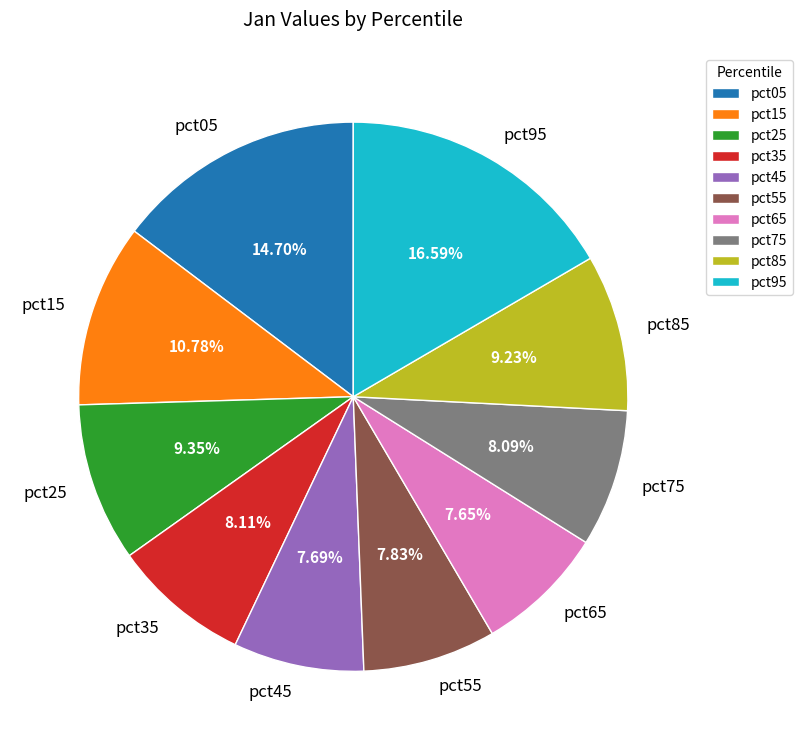

To the nearest percent, what portion does pct05 represent?

15%